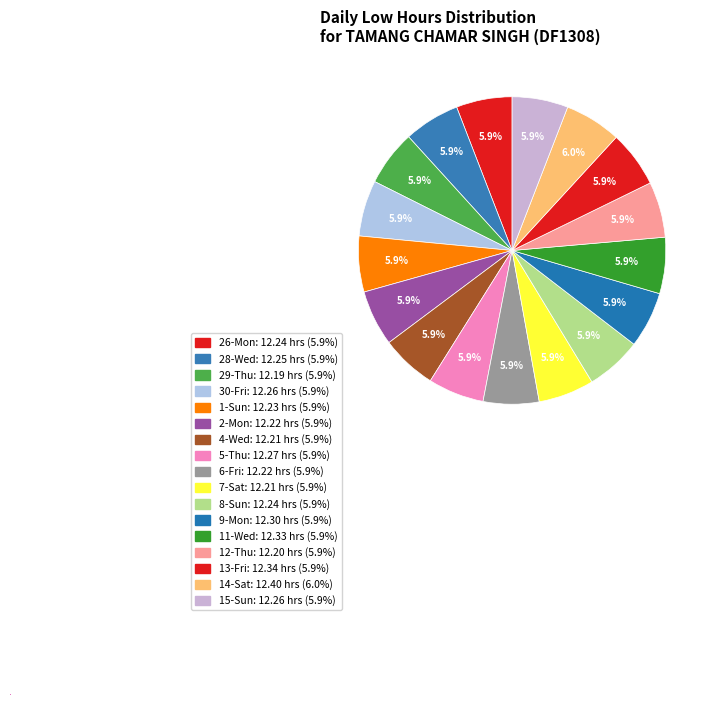

Which has a higher value, 5-Thu or 28-Wed?

5-Thu